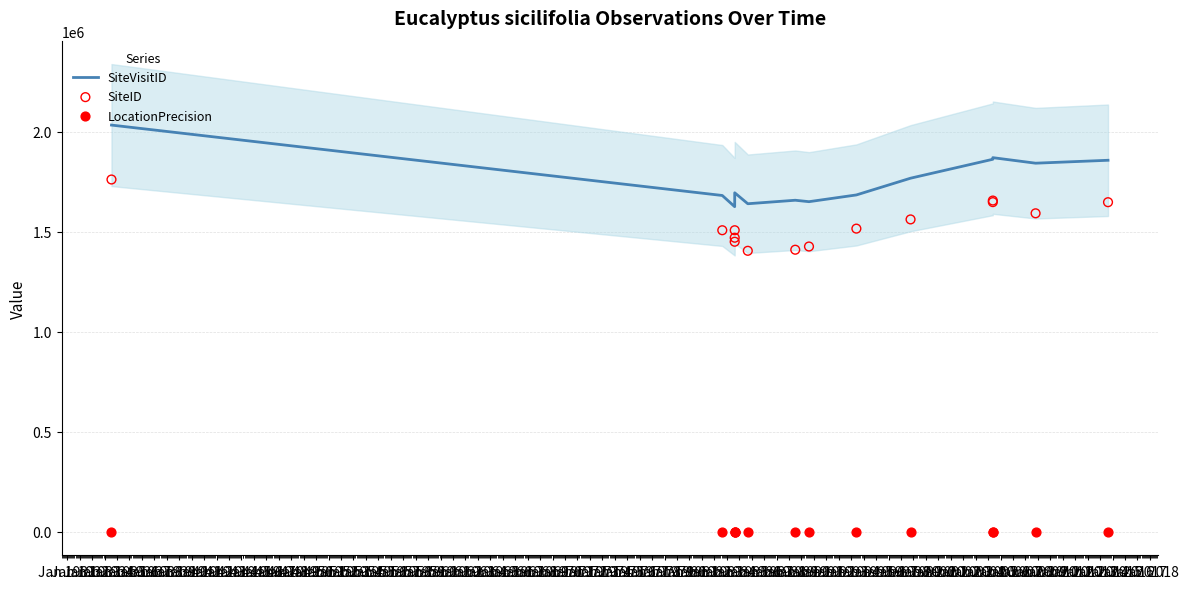

What are all the series names shown in the legend?

SiteVisitID, SiteID, LocationPrecision